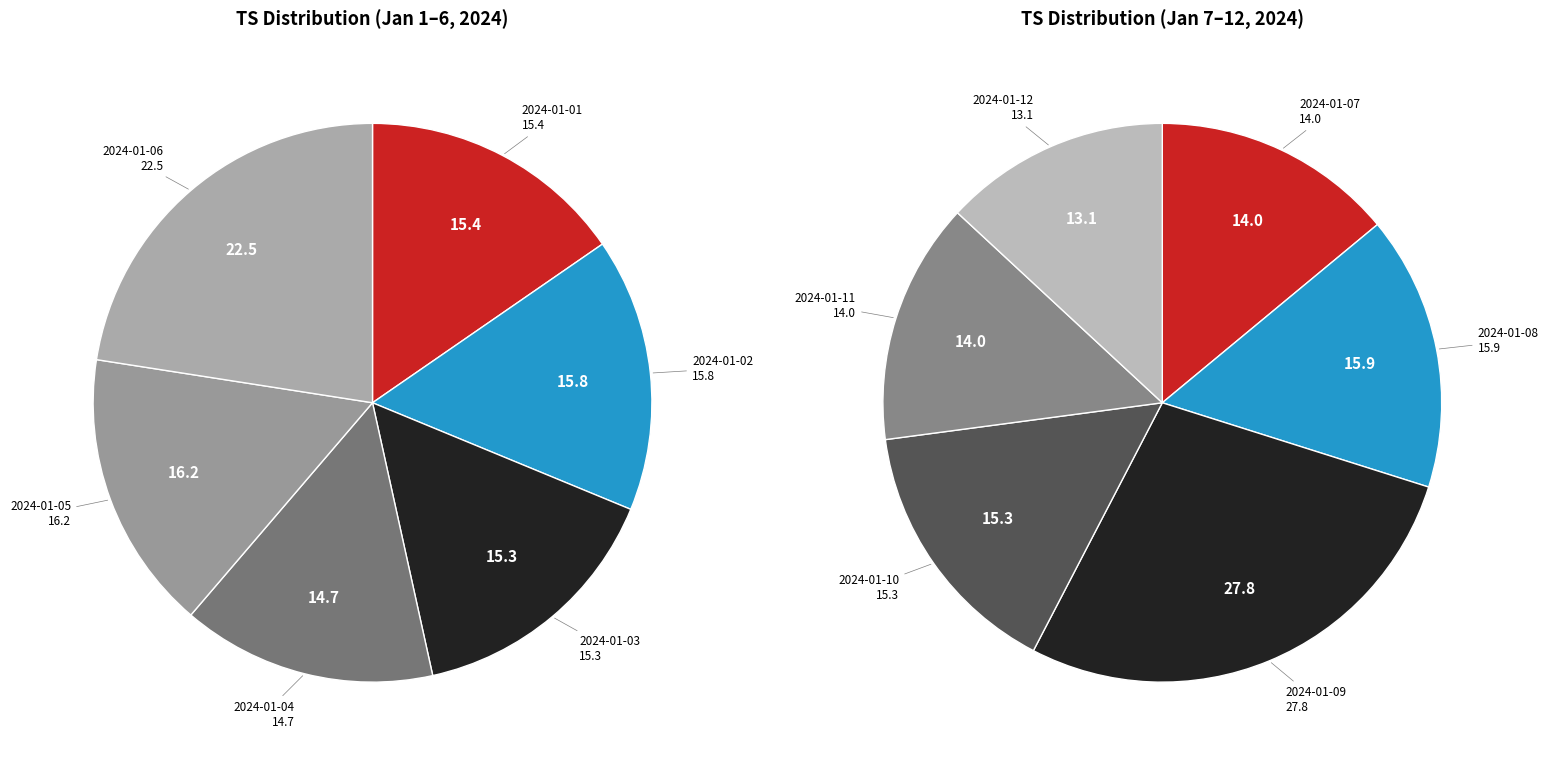

Combined, do 2024-01-03 and 2024-01-05 account for over 50%?

No